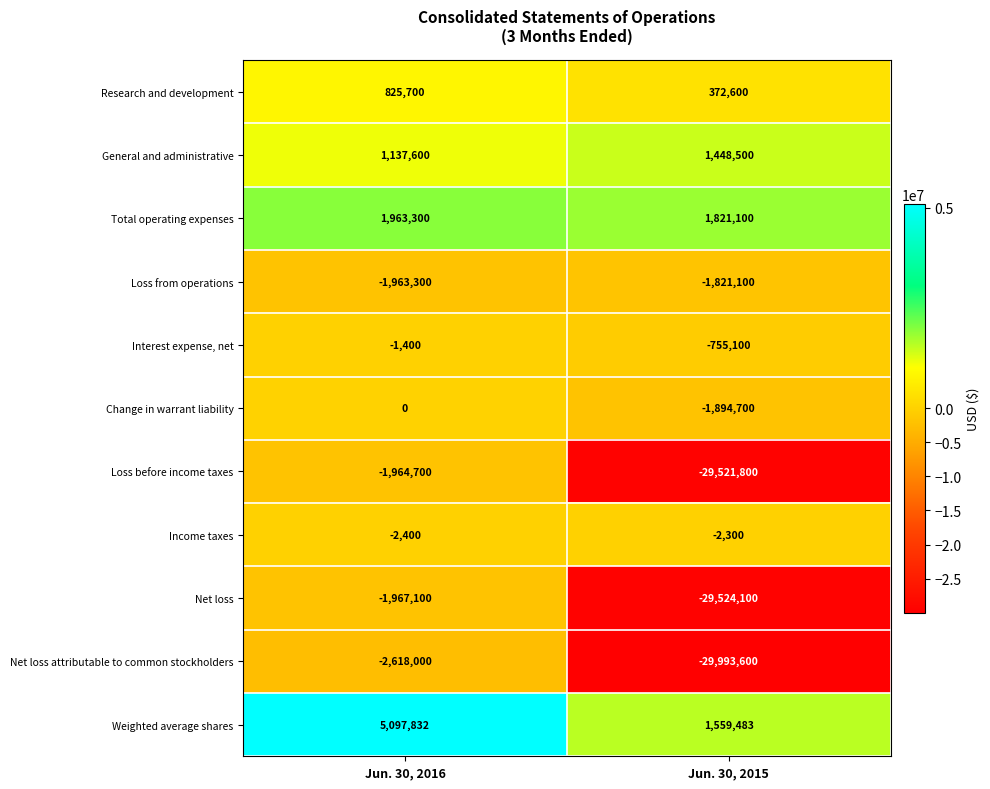

What is the maximum value shown in the chart?

5097832